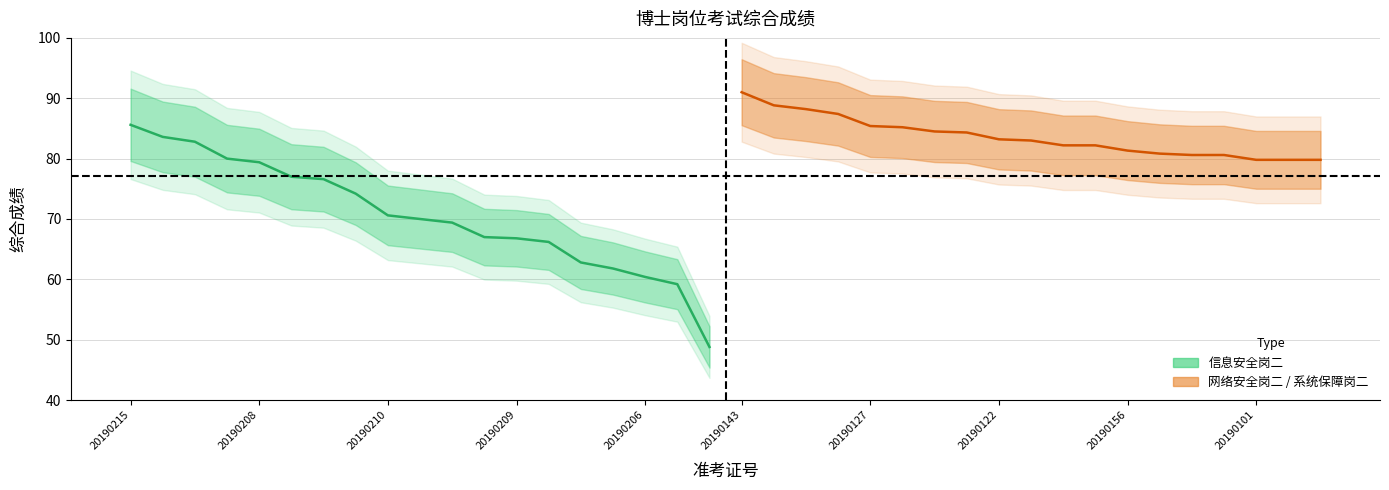

How many lines are shown in the chart?

2